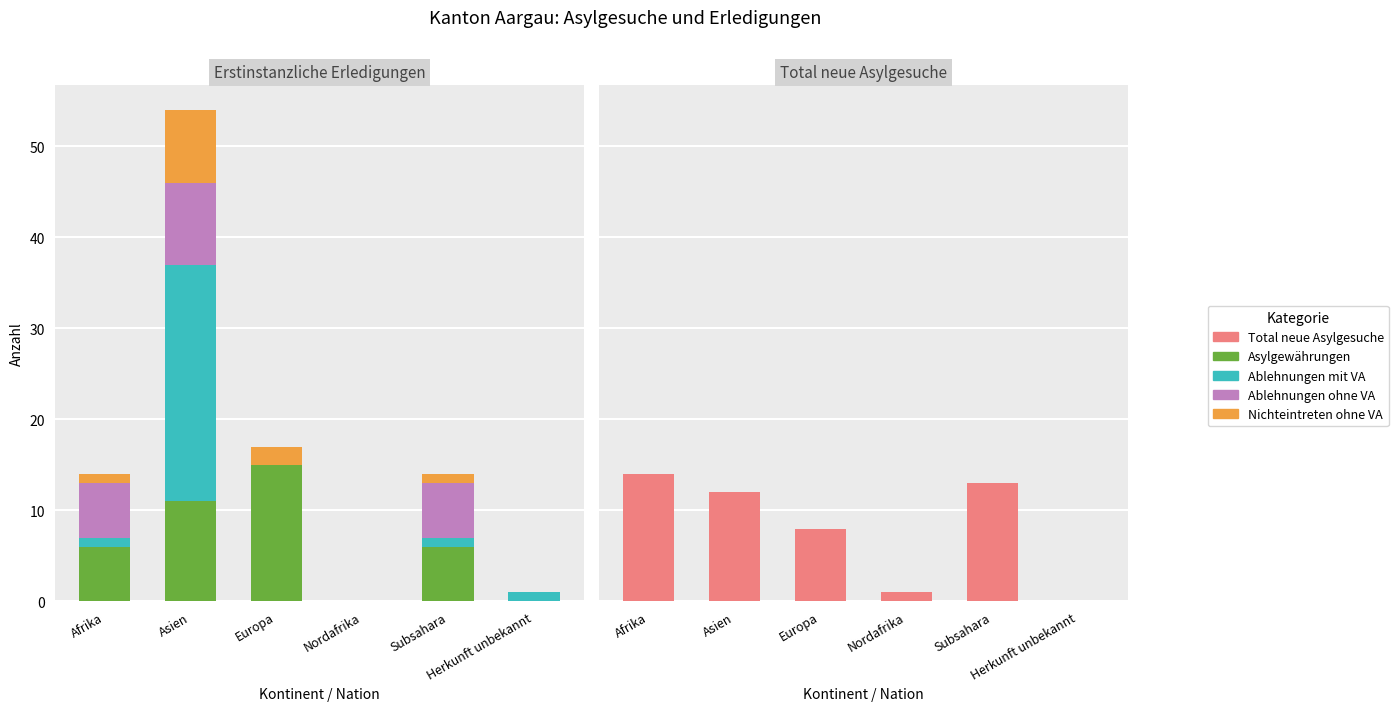

What is the sum of the Ablehnungen mit VA values at Subsahara and Europa?

1